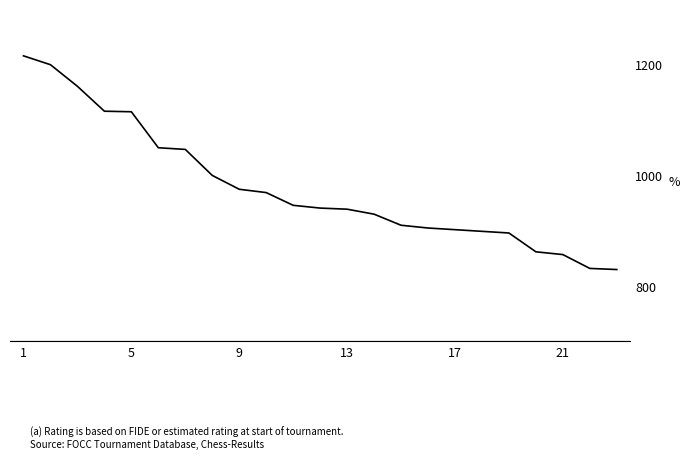

What is the difference between the maximum and minimum values?

386